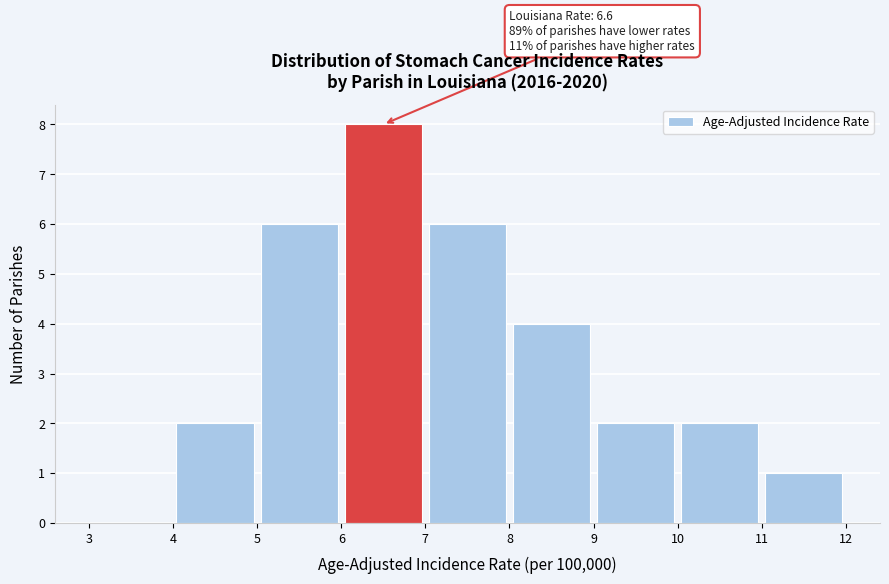

Over which range of the x-axis is the bar tallest?

6 to 7